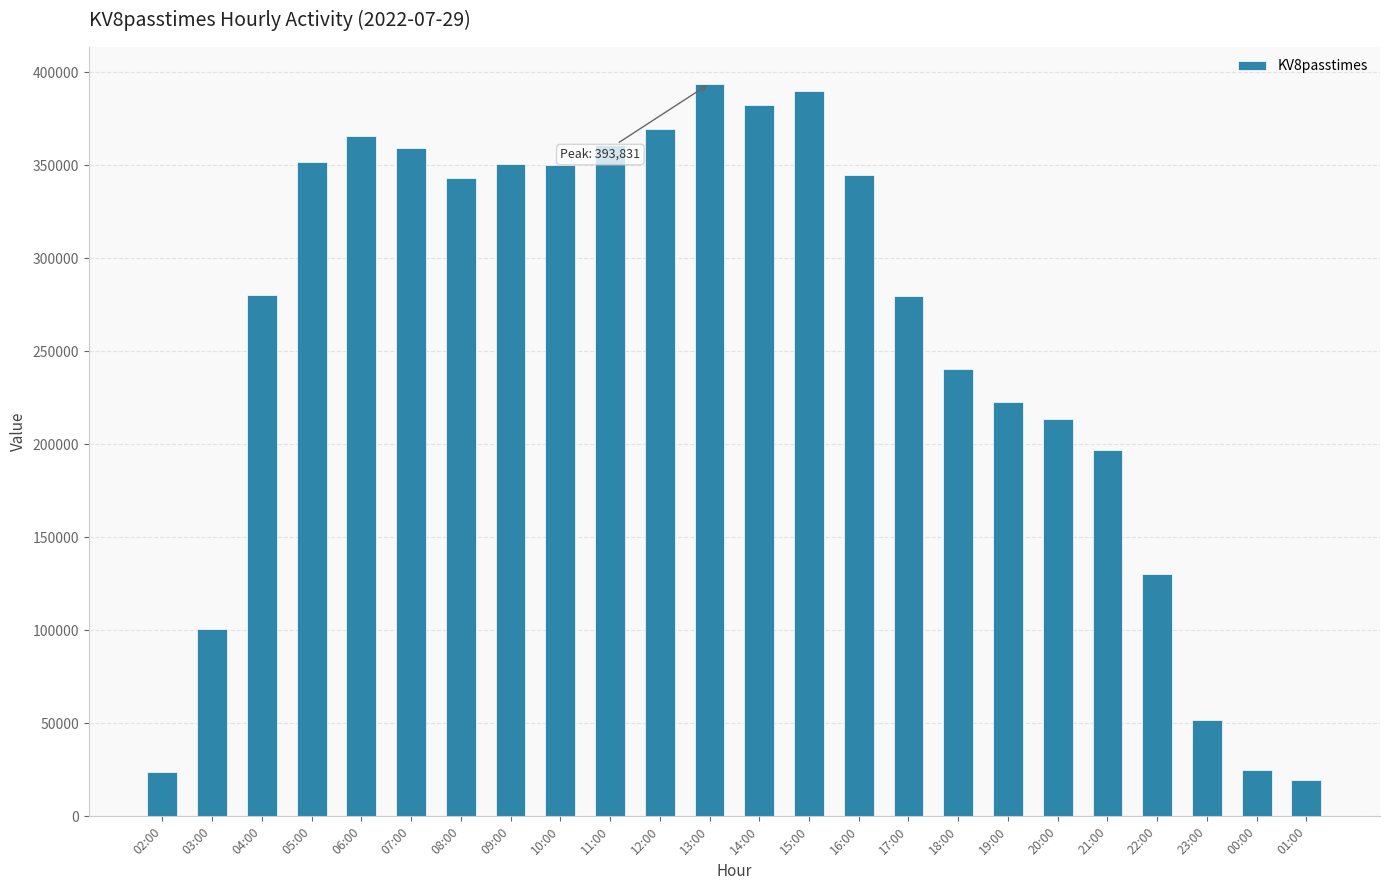

How many values are below 342890?

12